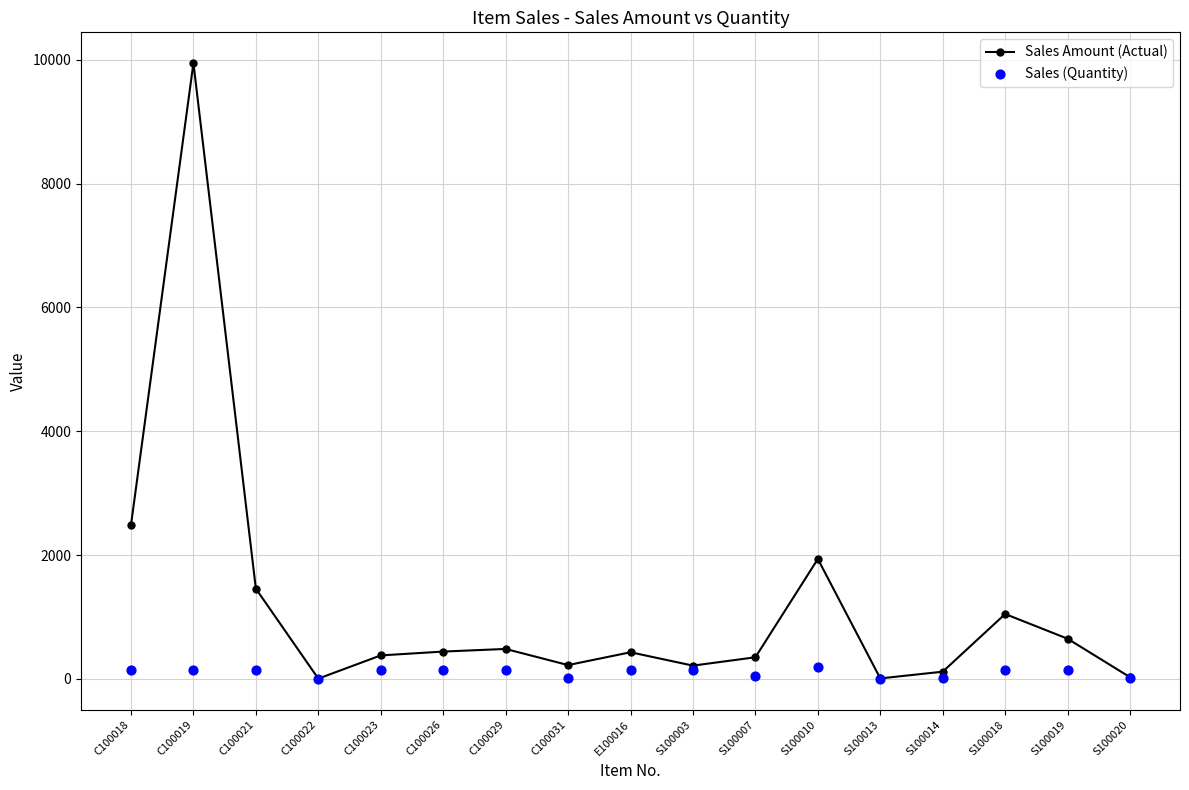

Which series has the widest spread of Y values?

Sales Amount (Actual)